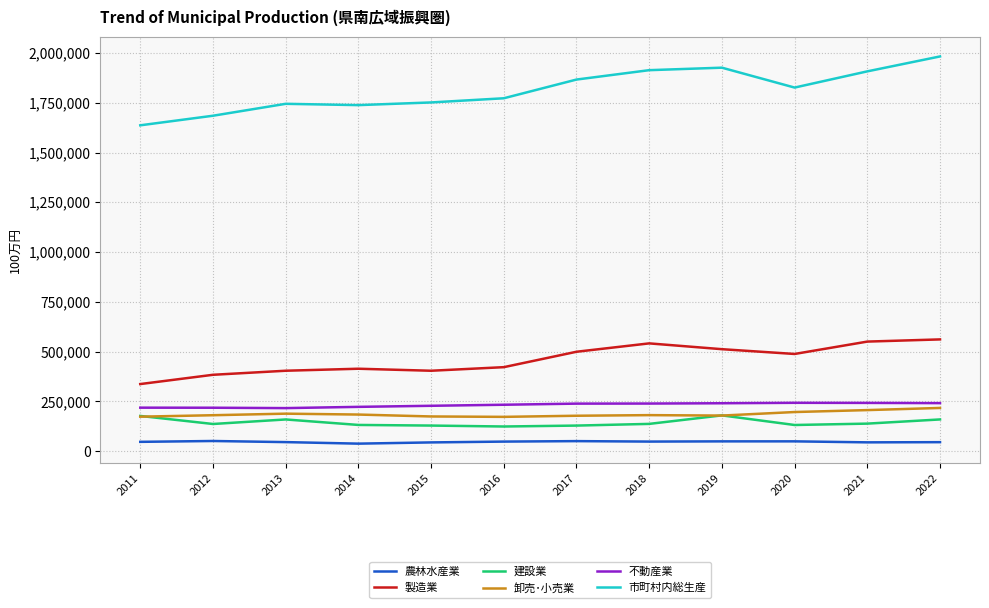

Rank the series at 2021 from lowest to highest value.

農林水産業, 建設業, 卸売･小売業, 不動産業, 製造業, 市町村内総生産